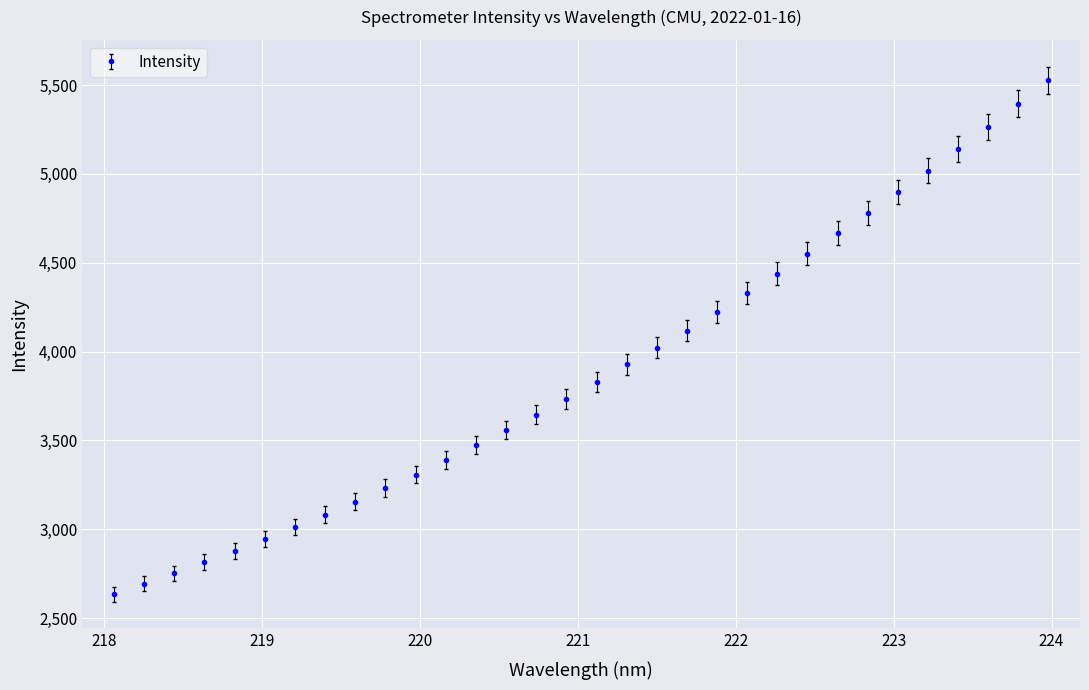

What is the minimum value shown in the chart?

2634.9